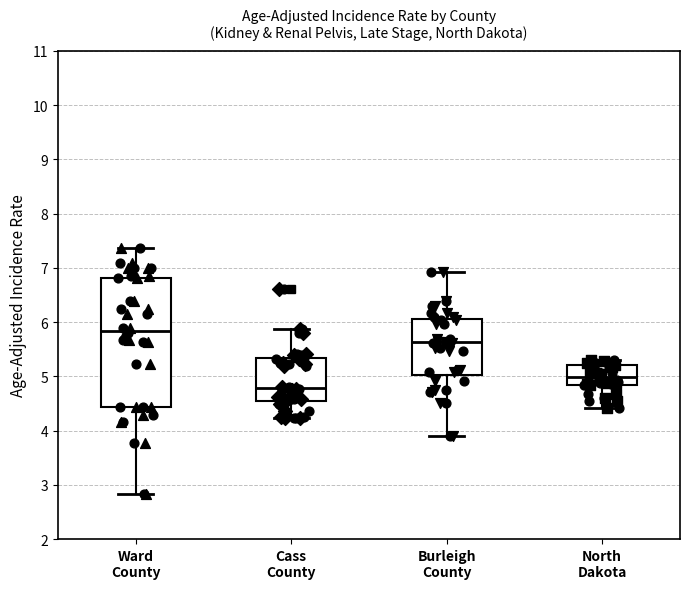

Which box's median line is the lowest?

Cass County